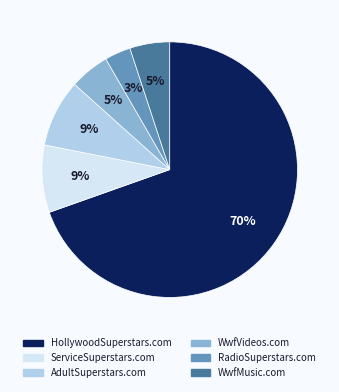

What is the ratio of the value at WwfMusic.com to the value at ServiceSuperstars.com?

0.6